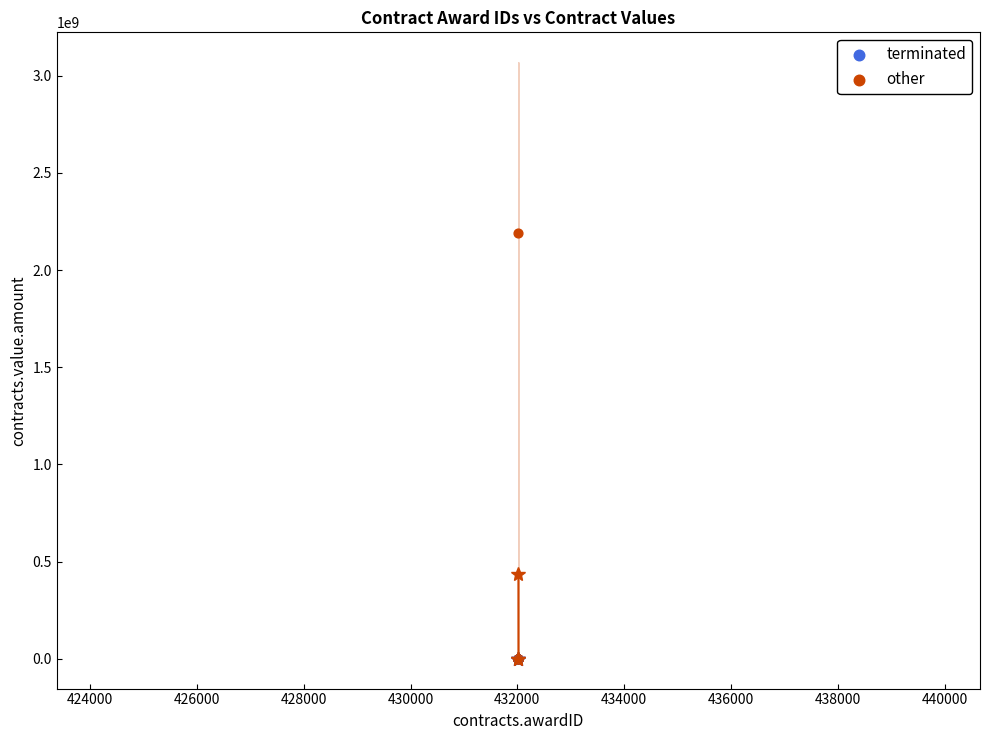

Which series has the widest spread of Y values?

other